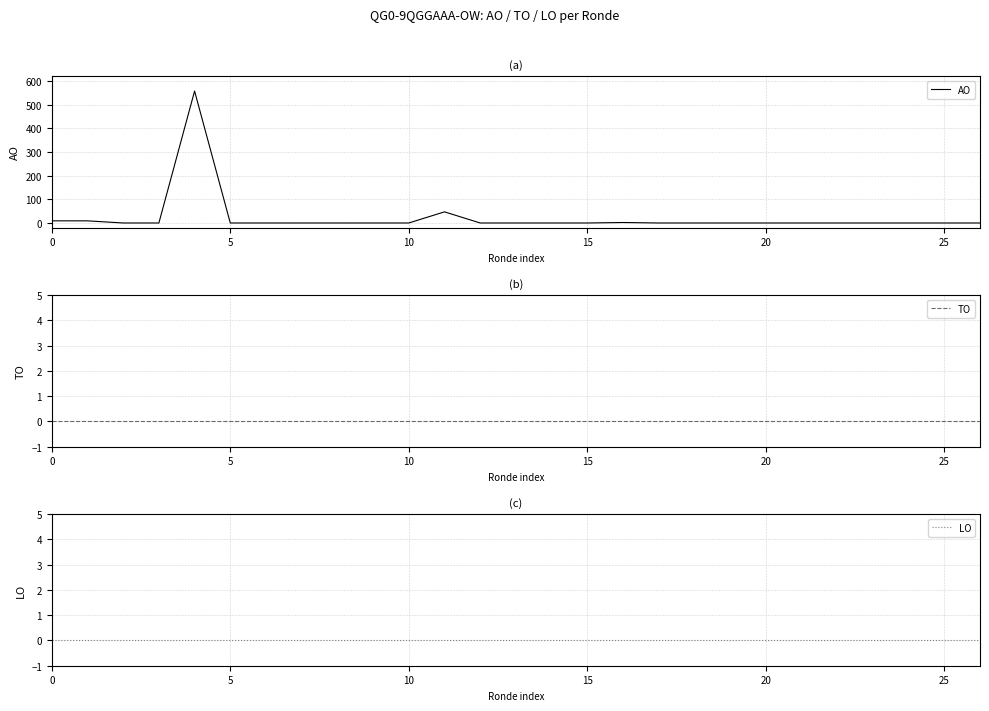

How many lines are shown in the chart?

3